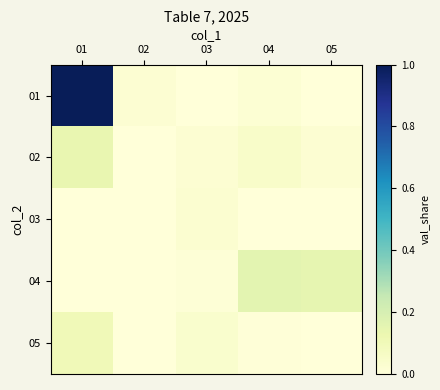

Count the number of data series in this chart.

5